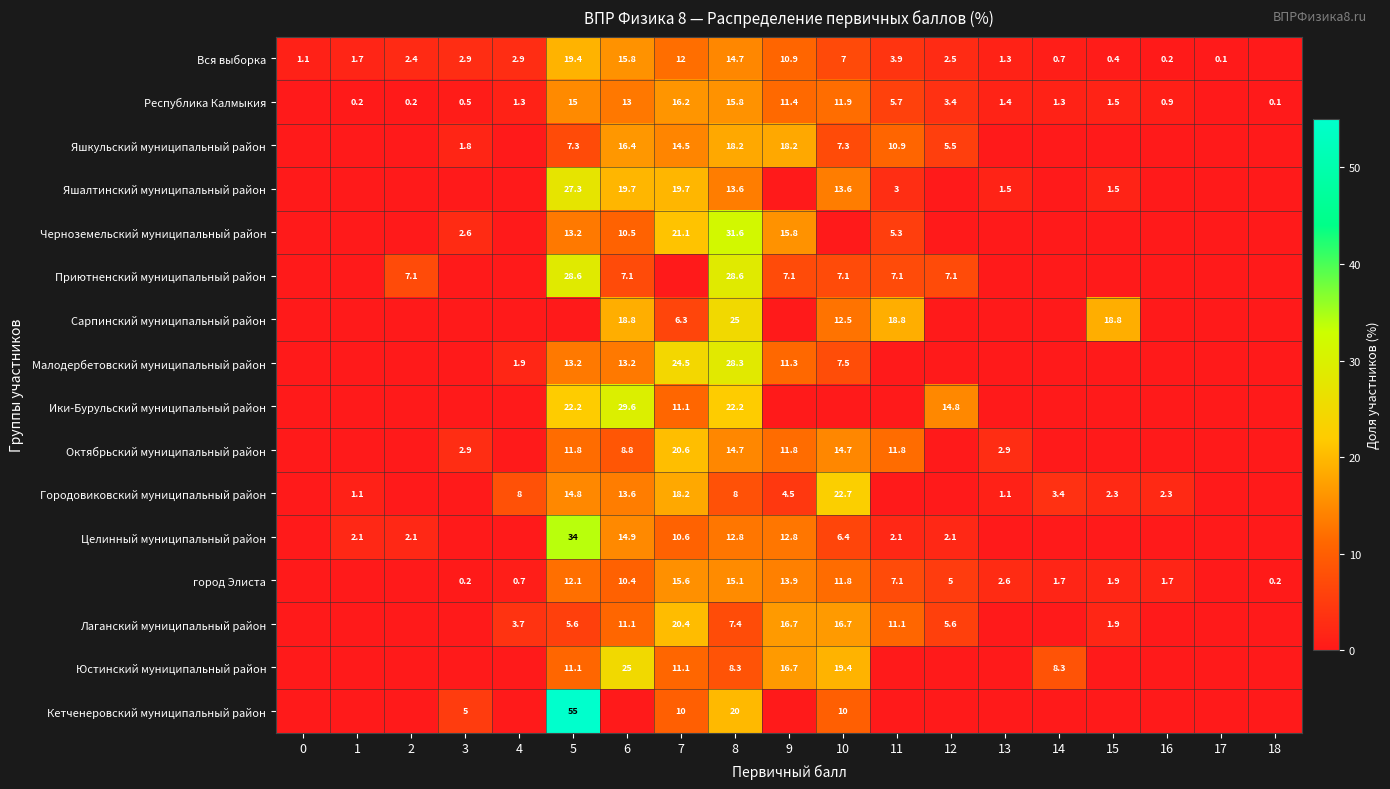

What is the greatest value displayed?

55.0